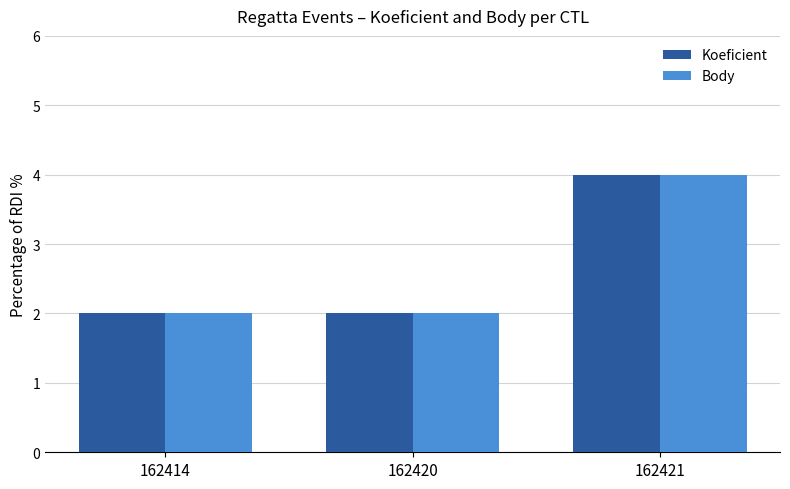

Reading right to left, list all the values displayed in this chart.

Koeficient: 4	2	2
Body: 4	2	2